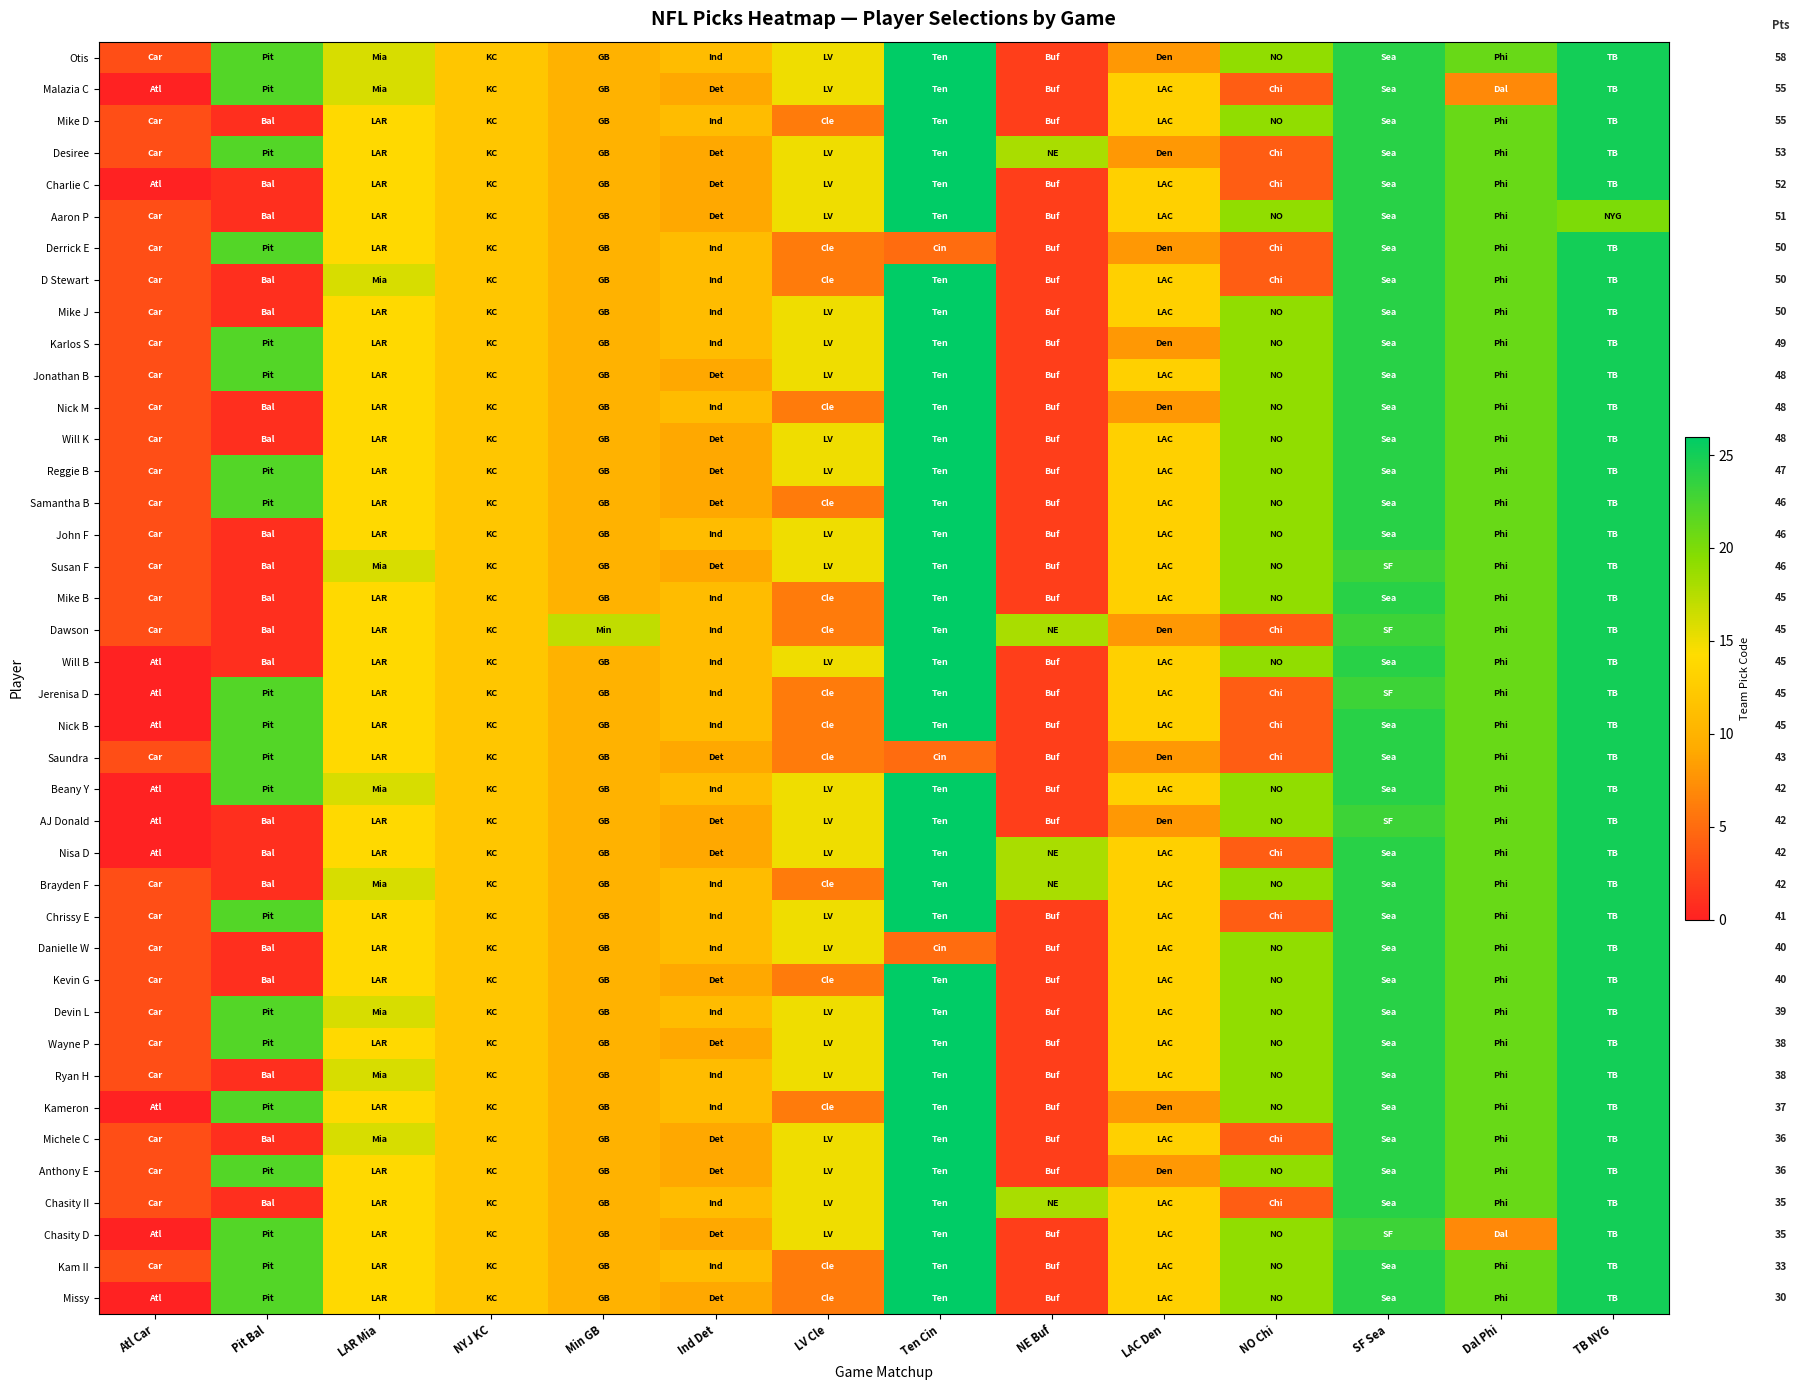

At which label does Danielle W first exceed 13?

LAR Mia